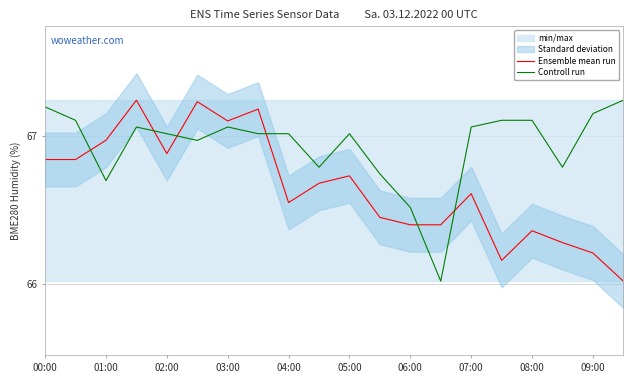

True or false: Ensemble mean run and Controll run intersect in this chart.

True